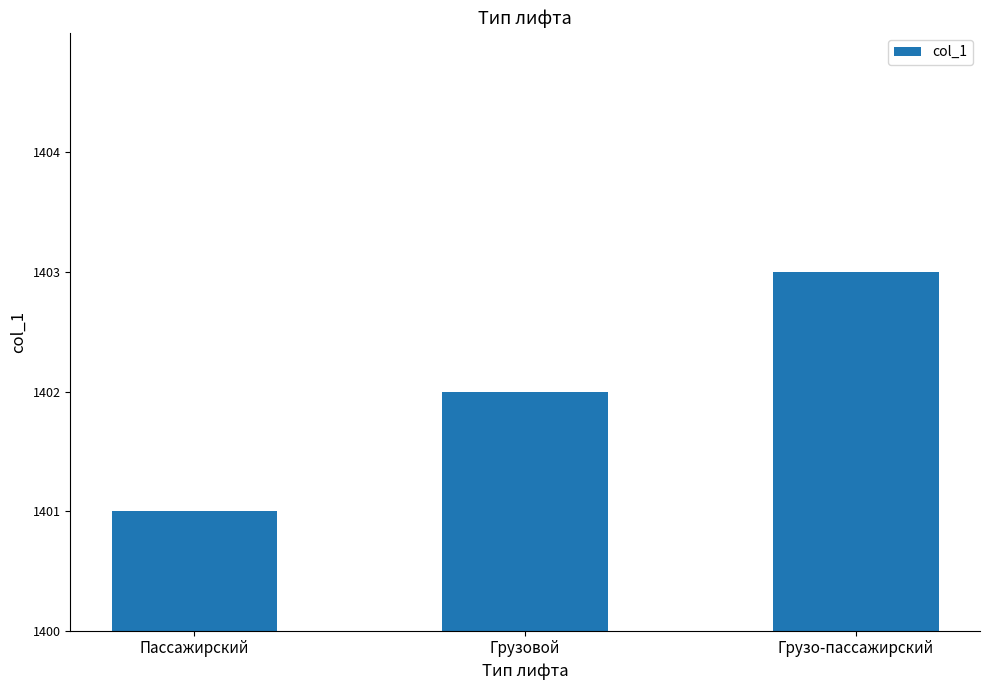

Is it true that the value at Грузо-пассажирский is 2290?

False